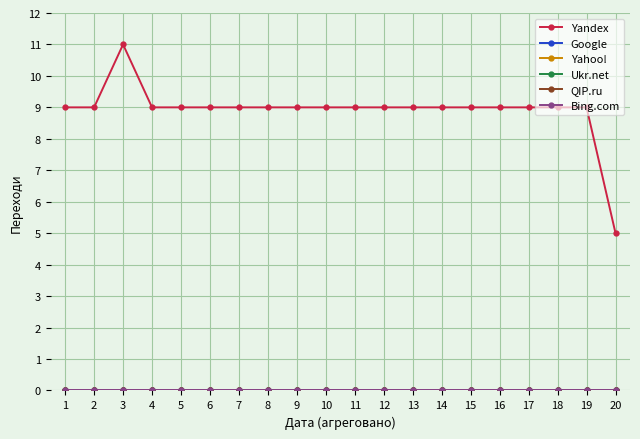

Reading left to right, extract all data points from this chart.

Yandex: 9	9	11	9	9	9	9	9	9	9	9	9	9	9	9	9	9	9	9	5
Google: 0	0	0	0	0	0	0	0	0	0	0	0	0	0	0	0	0	0	0	0
Yahoo!: 0	0	0	0	0	0	0	0	0	0	0	0	0	0	0	0	0	0	0	0
Ukr.net: 0	0	0	0	0	0	0	0	0	0	0	0	0	0	0	0	0	0	0	0
QIP.ru: 0	0	0	0	0	0	0	0	0	0	0	0	0	0	0	0	0	0	0	0
Bing.com: 0	0	0	0	0	0	0	0	0	0	0	0	0	0	0	0	0	0	0	0